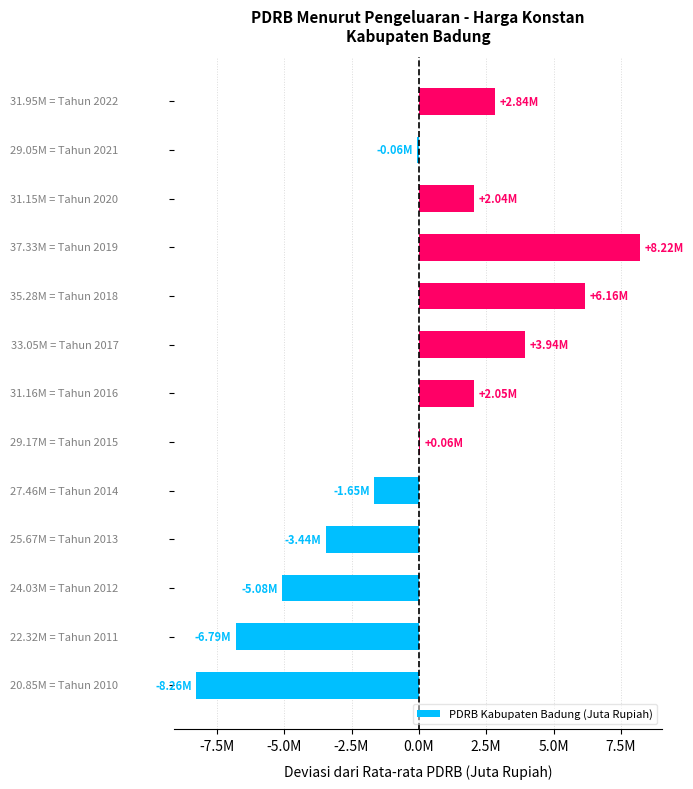

What is the minimum value shown in the chart?

-8262895.6